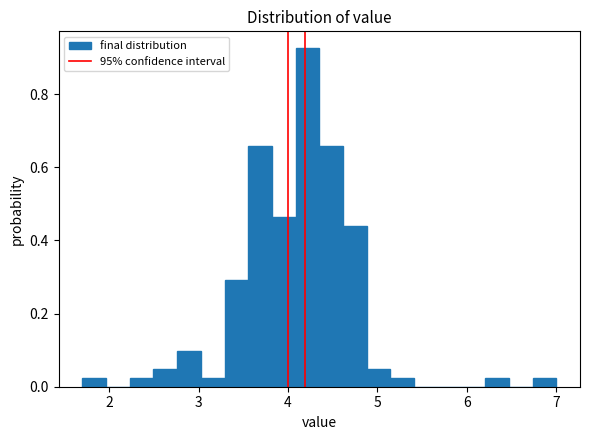

Around what value on the x-axis is the tallest bar? Give the approximate position of its centre, as read against the axis.

4.2